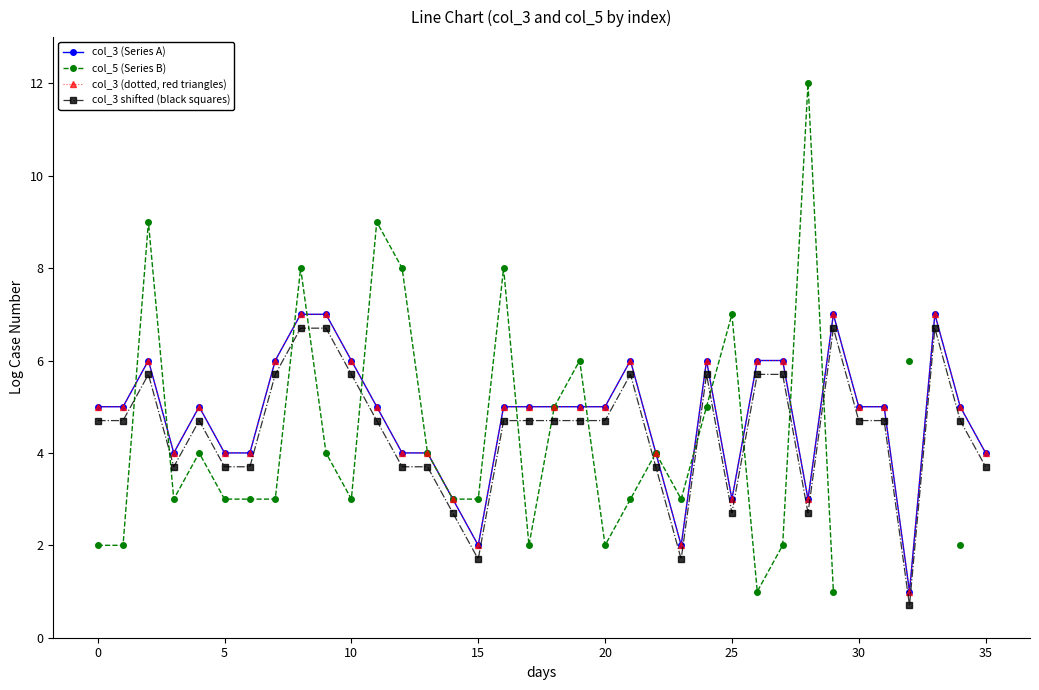

Which series has the largest range (max minus min)?

col_5 (Series B)